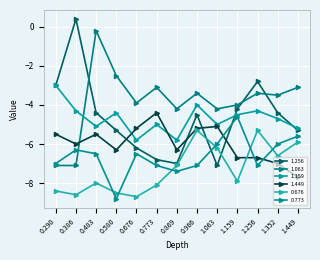

How many data points in 0.676 are above -7?

5